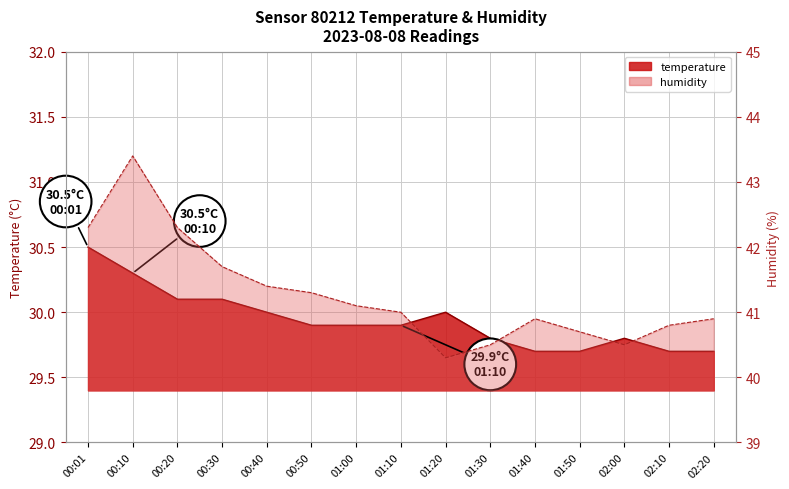

Does the chart display data point markers on the line(s)?

No